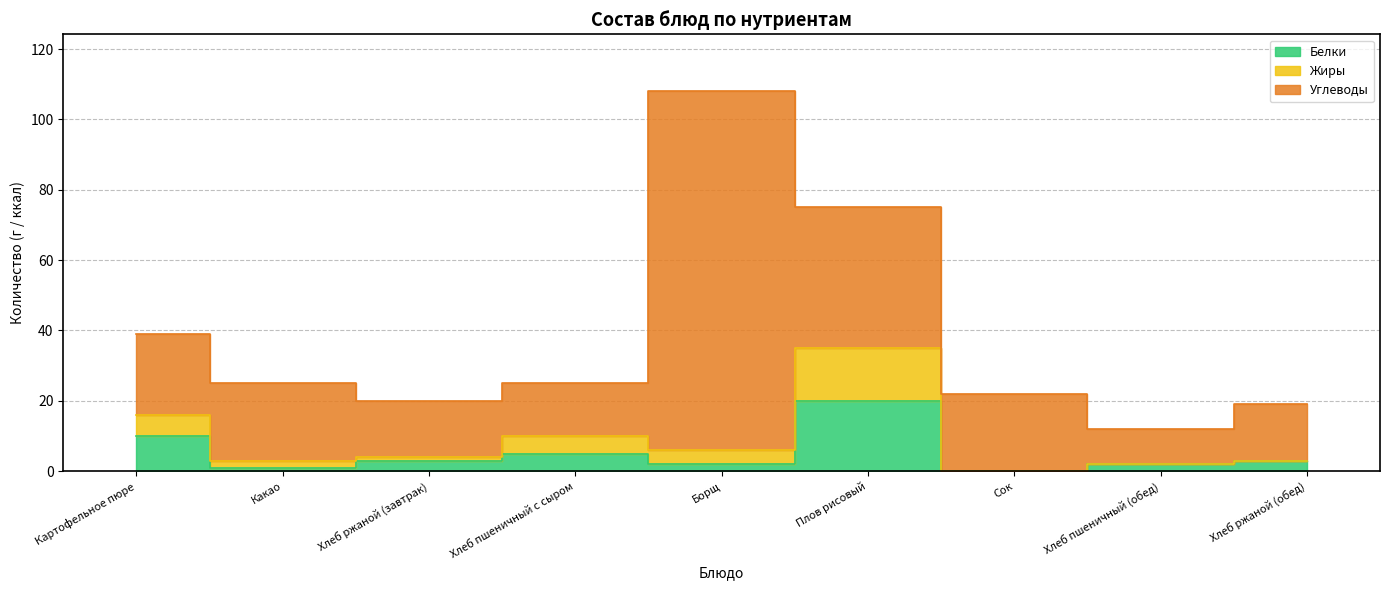

Where does the Белки series first go above 3?

Картофельное пюре